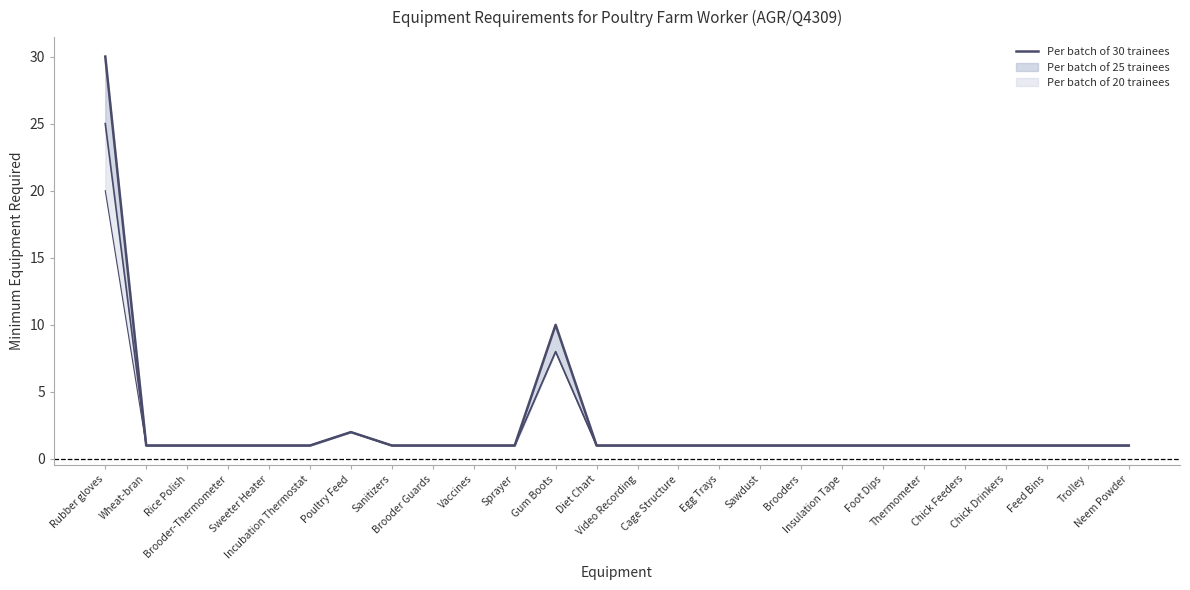

What is the difference between the maximum and minimum values?

29